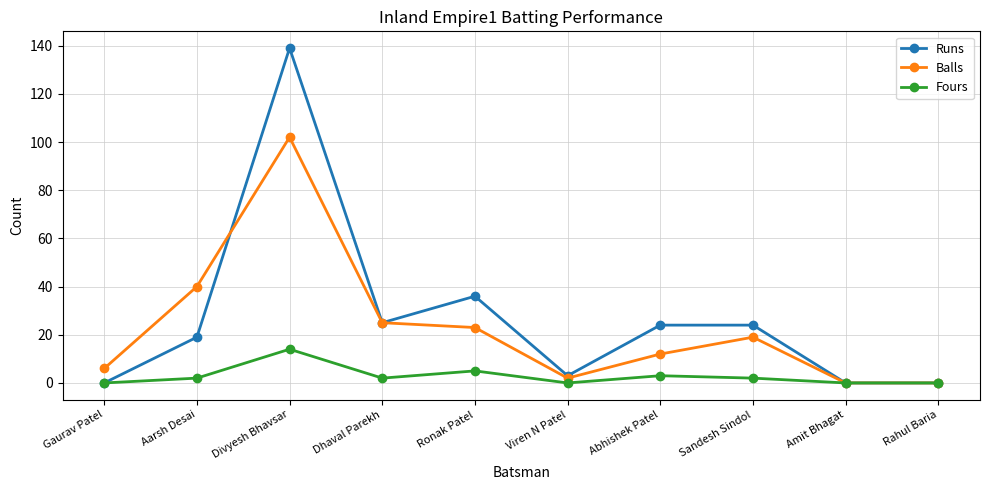

What is the maximum value shown in the chart?

139